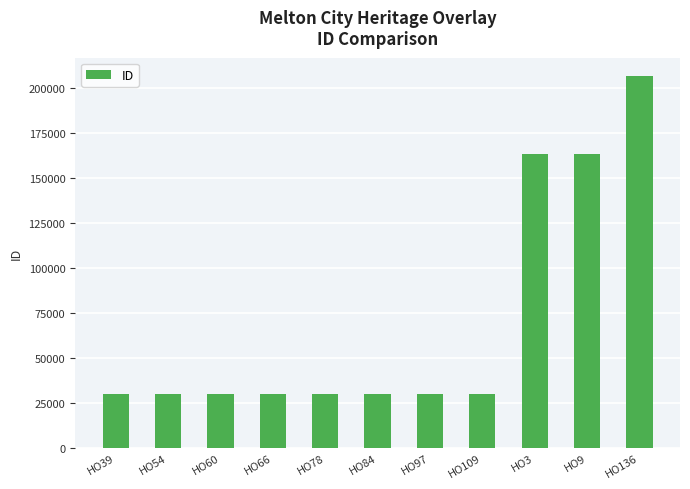

What is the label of the 7th bar from the left?

HO97